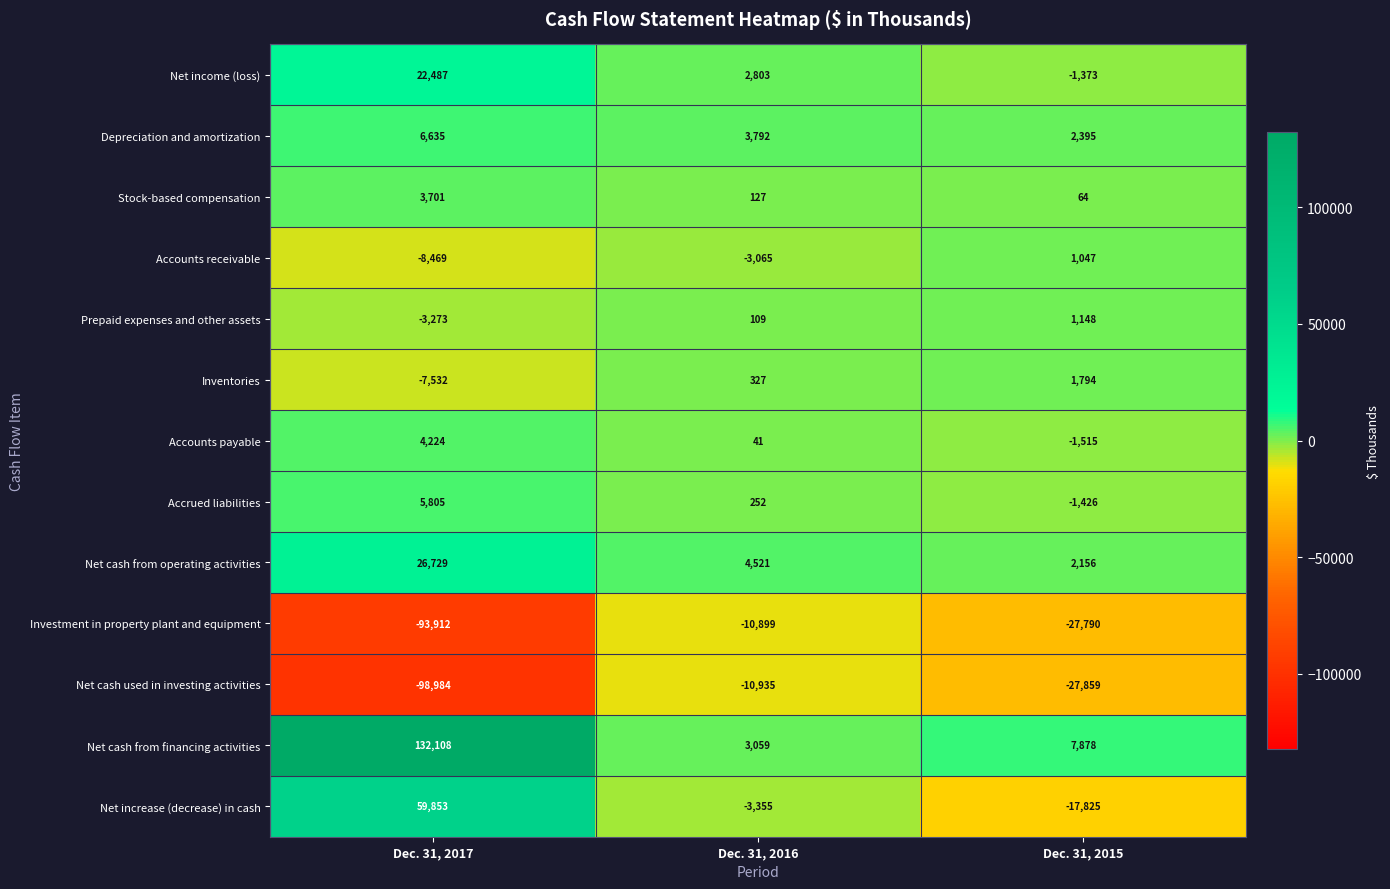

Rank the series at Dec. 31, 2015 from lowest to highest value.

Net cash used in investing activities, Investment in property plant and equipment, Net increase (decrease) in cash, Accounts payable, Accrued liabilities, Net income (loss), Stock-based compensation, Accounts receivable, Prepaid expenses and other assets, Inventories, Net cash from operating activities, Depreciation and amortization, Net cash from financing activities